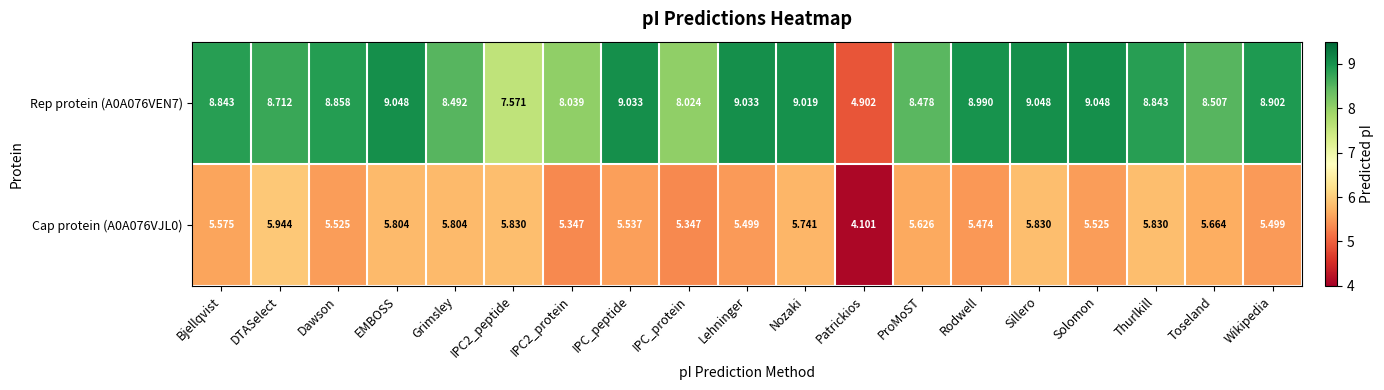

Where does the Rep protein (A0A076VEN7) series first go above 8?

Bjellqvist